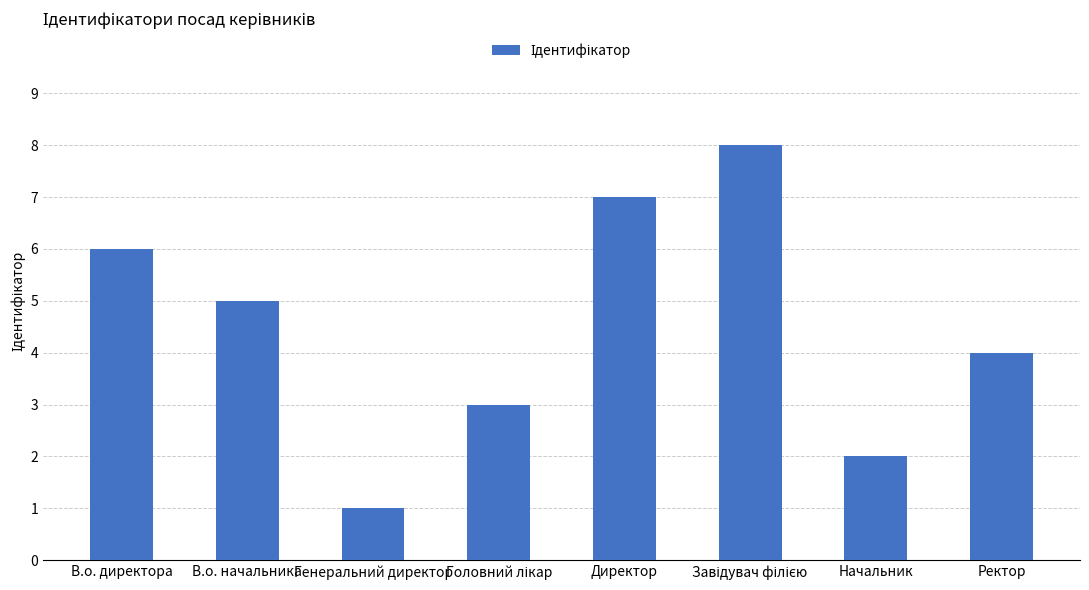

Which has a higher value, В.о. директора or В.о. начальника?

В.о. директора